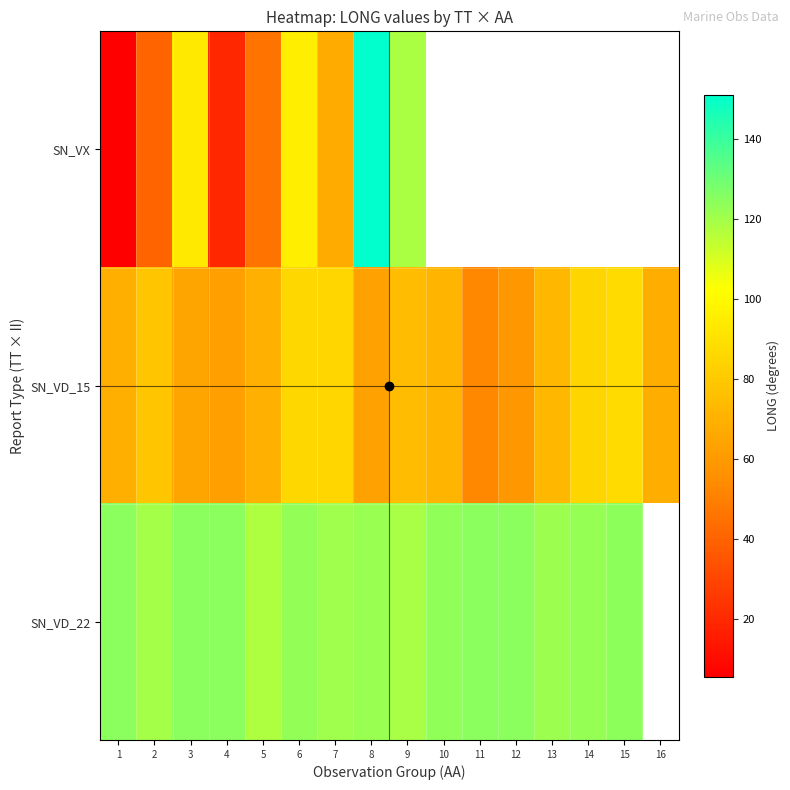

Which category has the lowest value in the SN_VD_15 series?

11